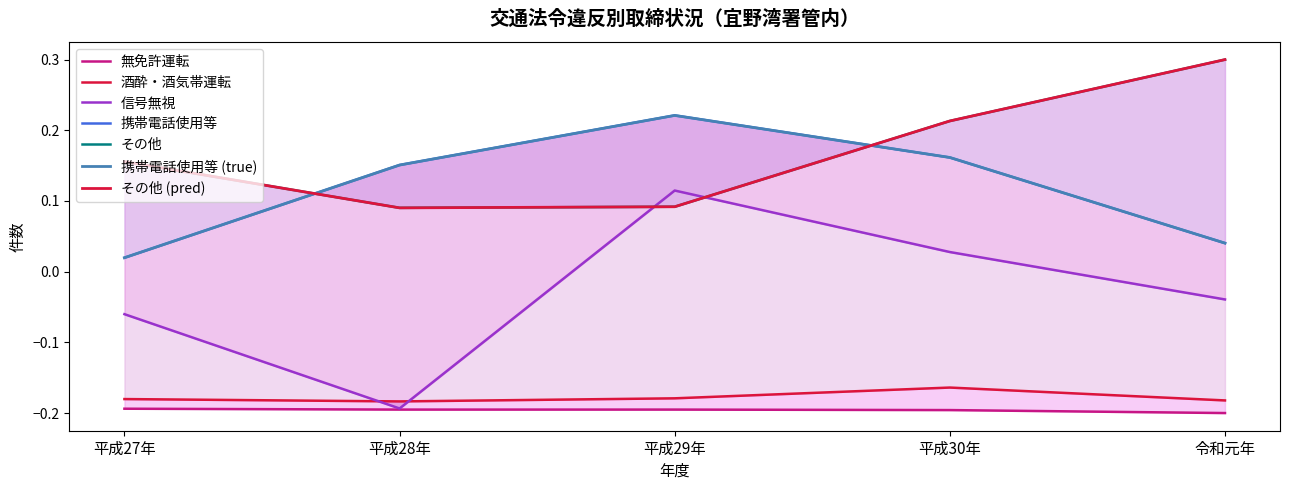

What position from the left is 平成27年?

1